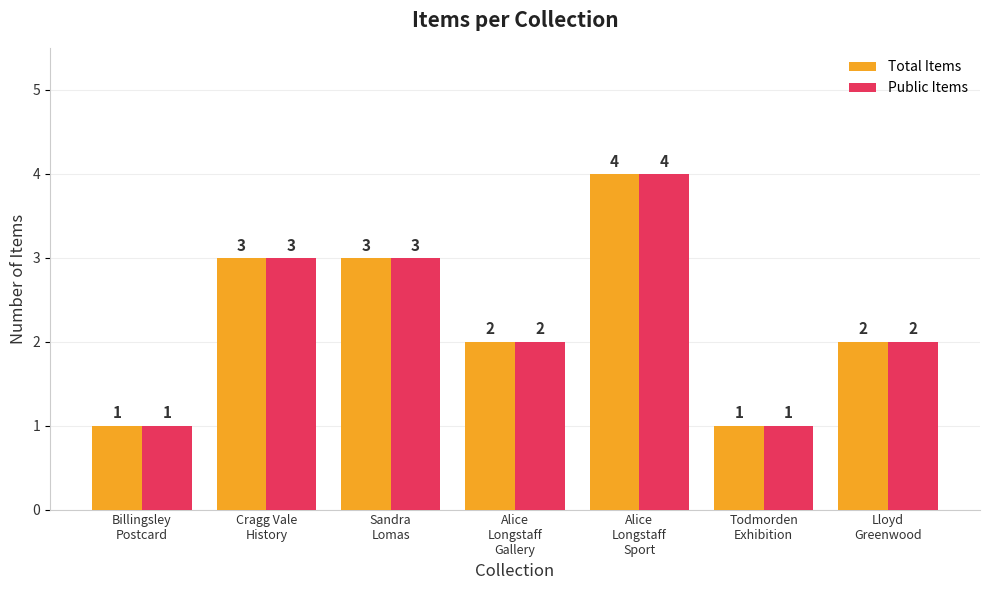

What is the highest value of the Public Items series?

4